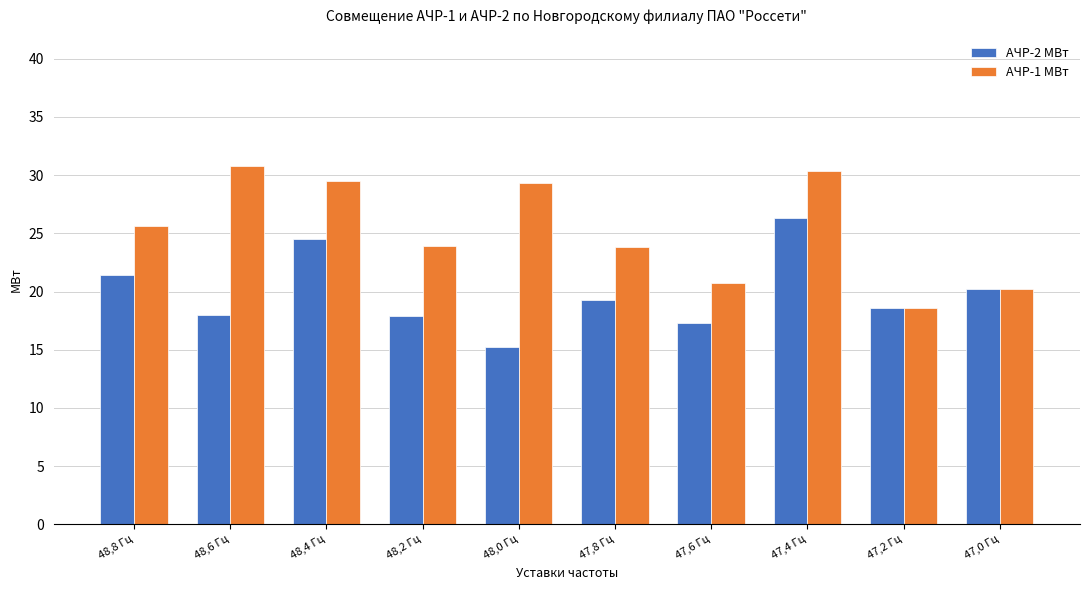

What is the total value across all series at 48,8 Гц?

47.1